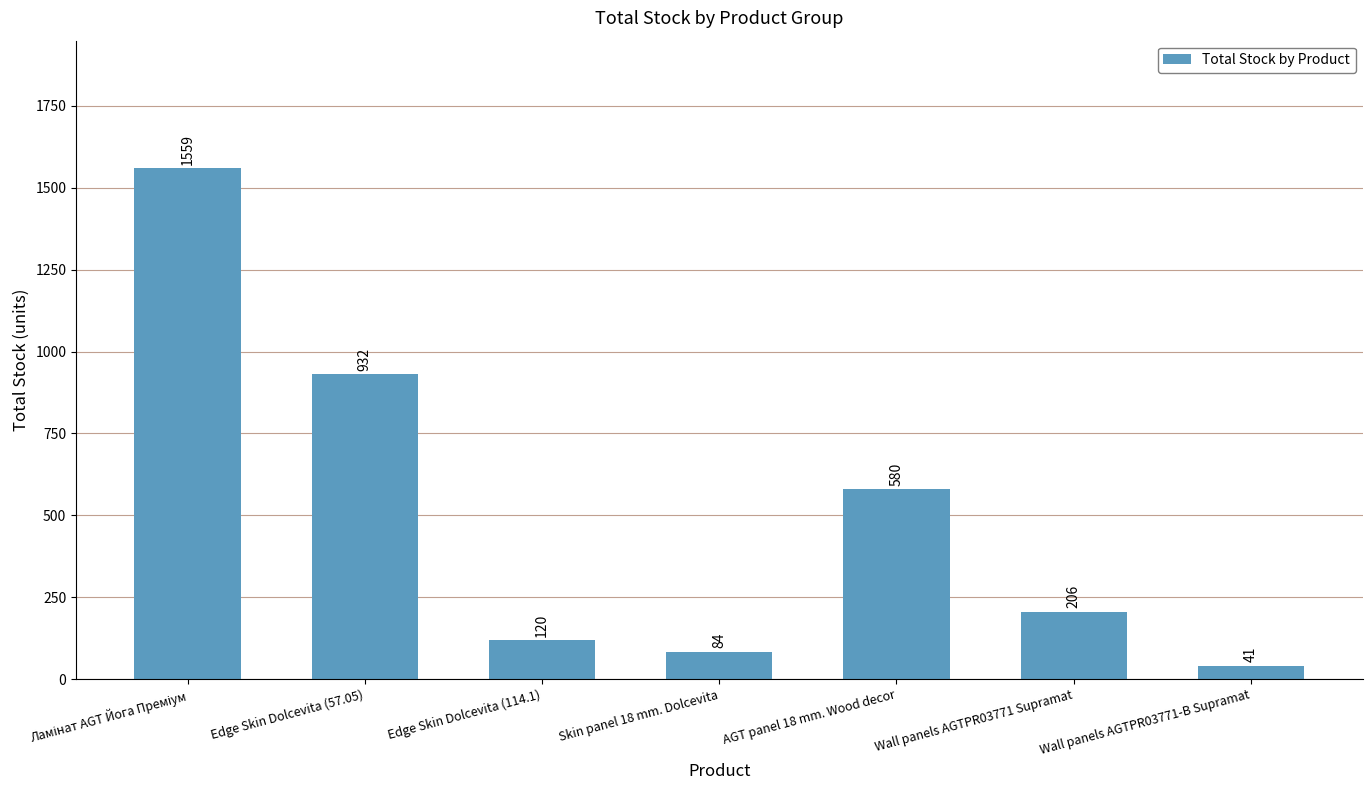

What is the sum of all values?

3522